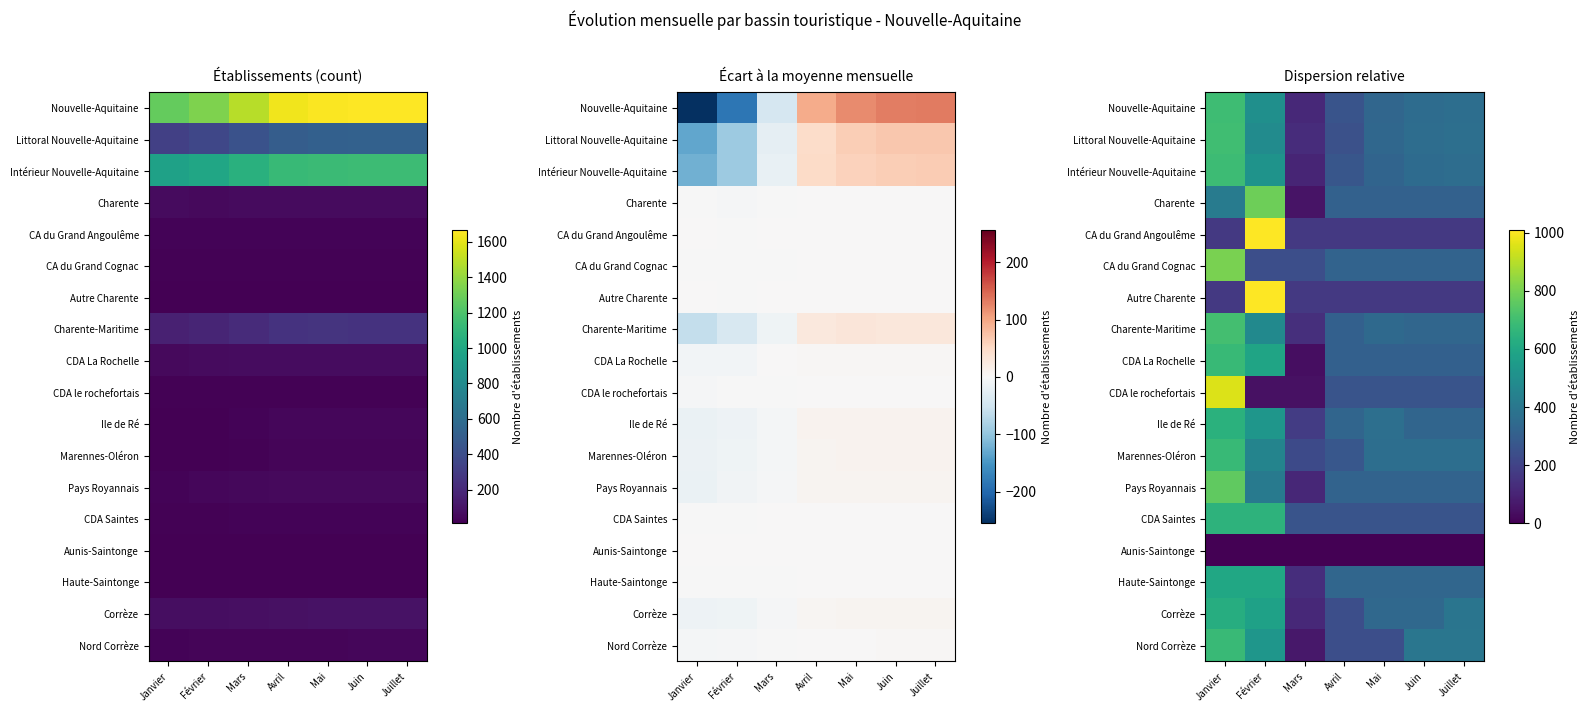

List the labels in order of CA du Grand Cognac value, smallest first.

Février, Mars, Avril, Mai, Juin, Juillet, Janvier